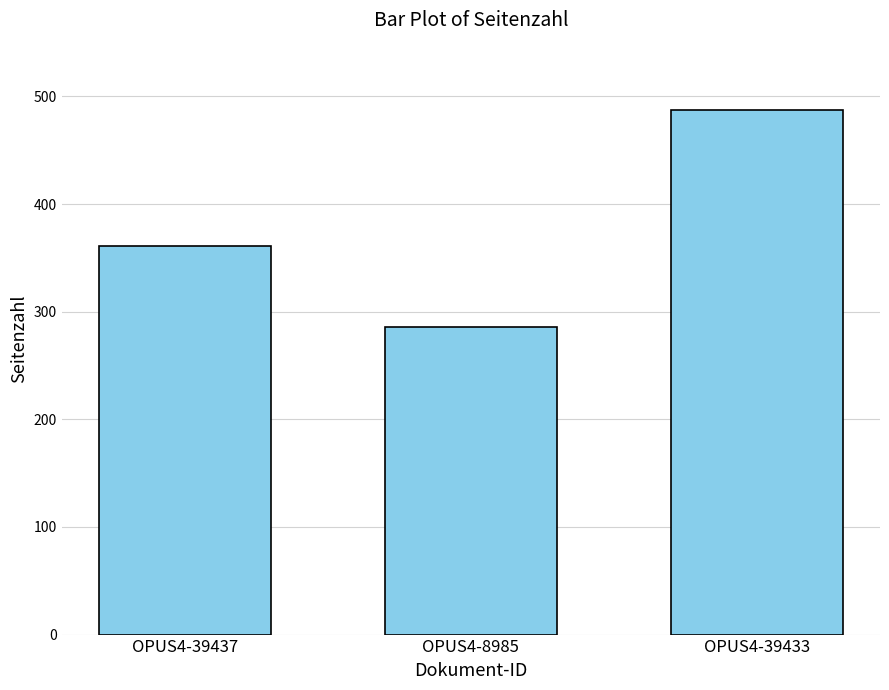

How many values are between 286 and 487?

3